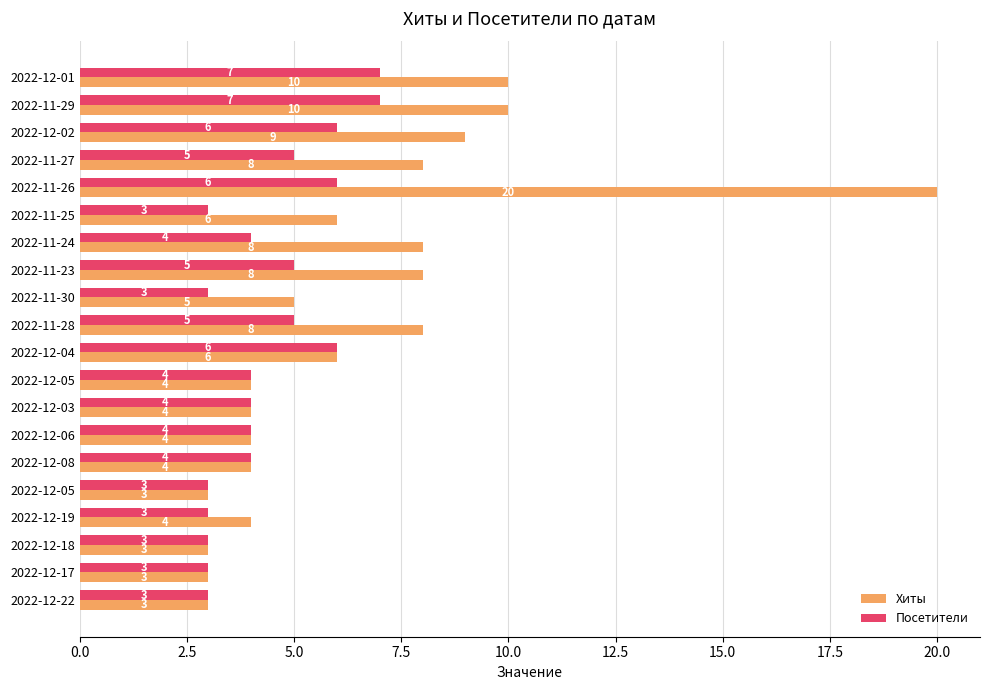

What is the average value of the Хиты series?

6